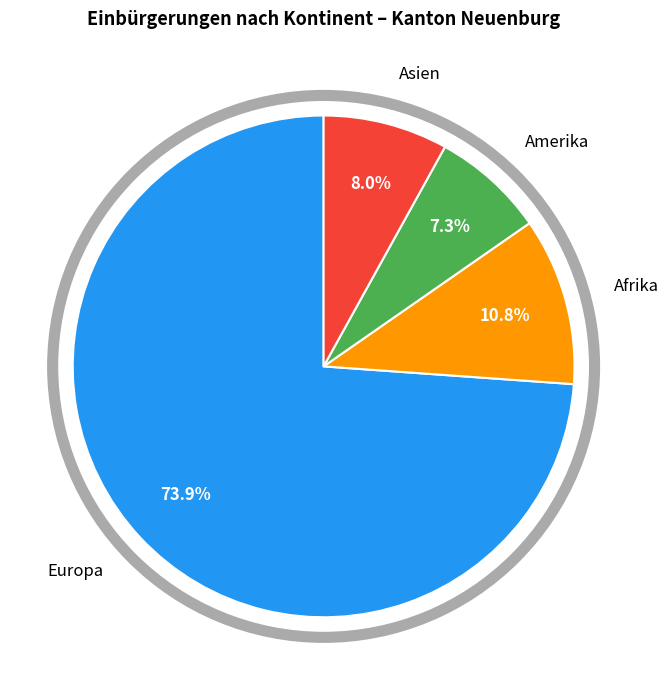

Does any single category account for the majority?

Yes